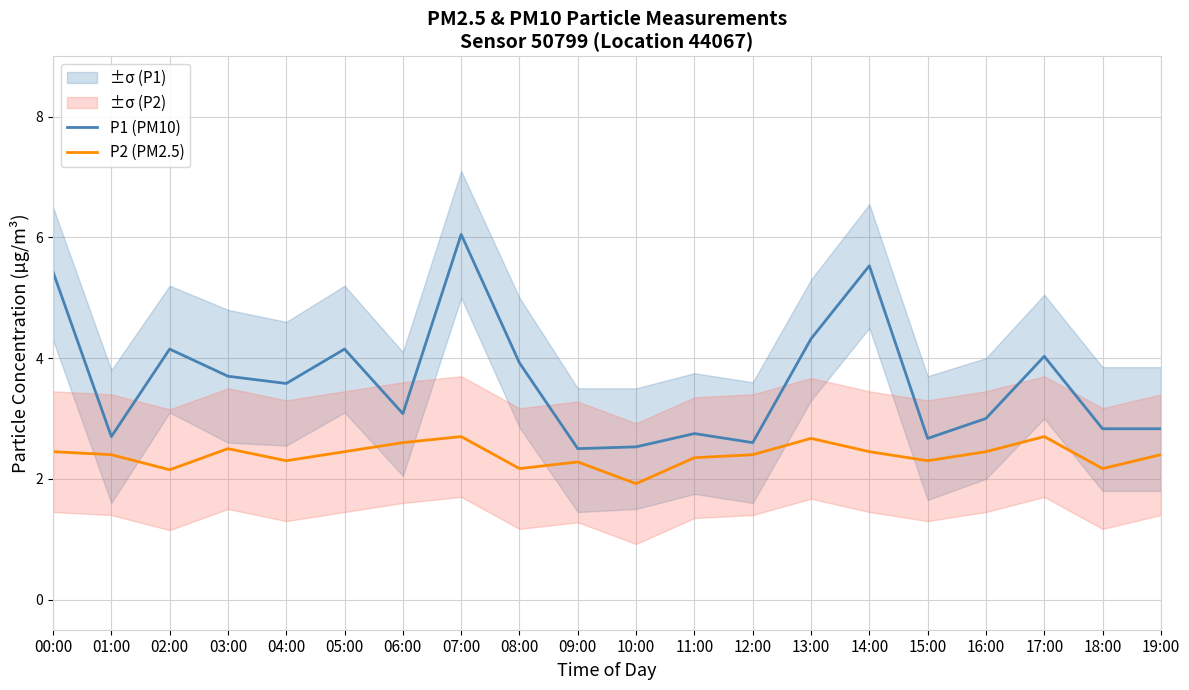

Is the value of P1 (PM10) at 18:00 greater than the value of P2 (PM2.5) at 15:00?

Yes